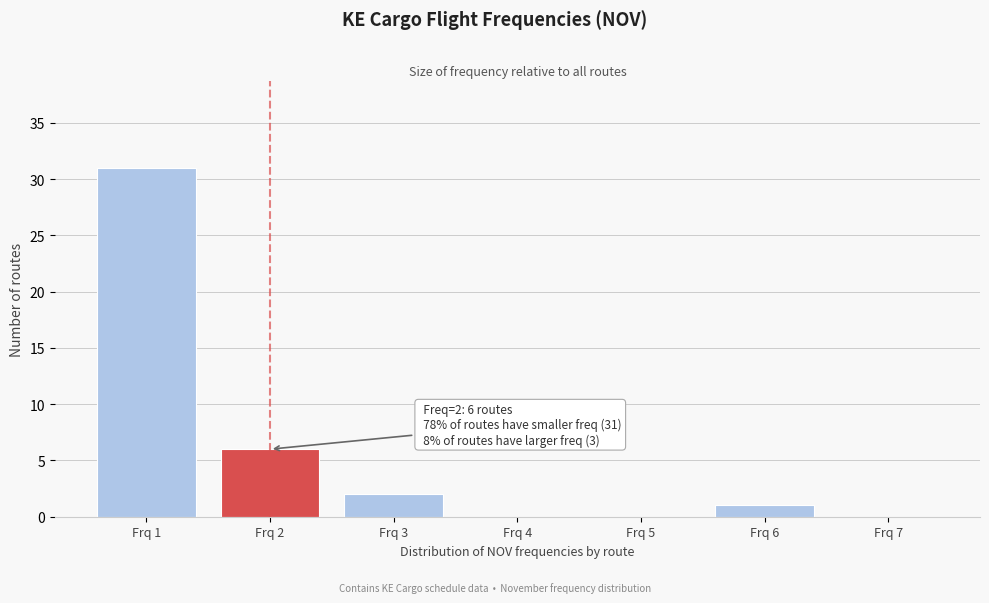

Which range on the x-axis has the tallest bar?

0.5 to 1.5